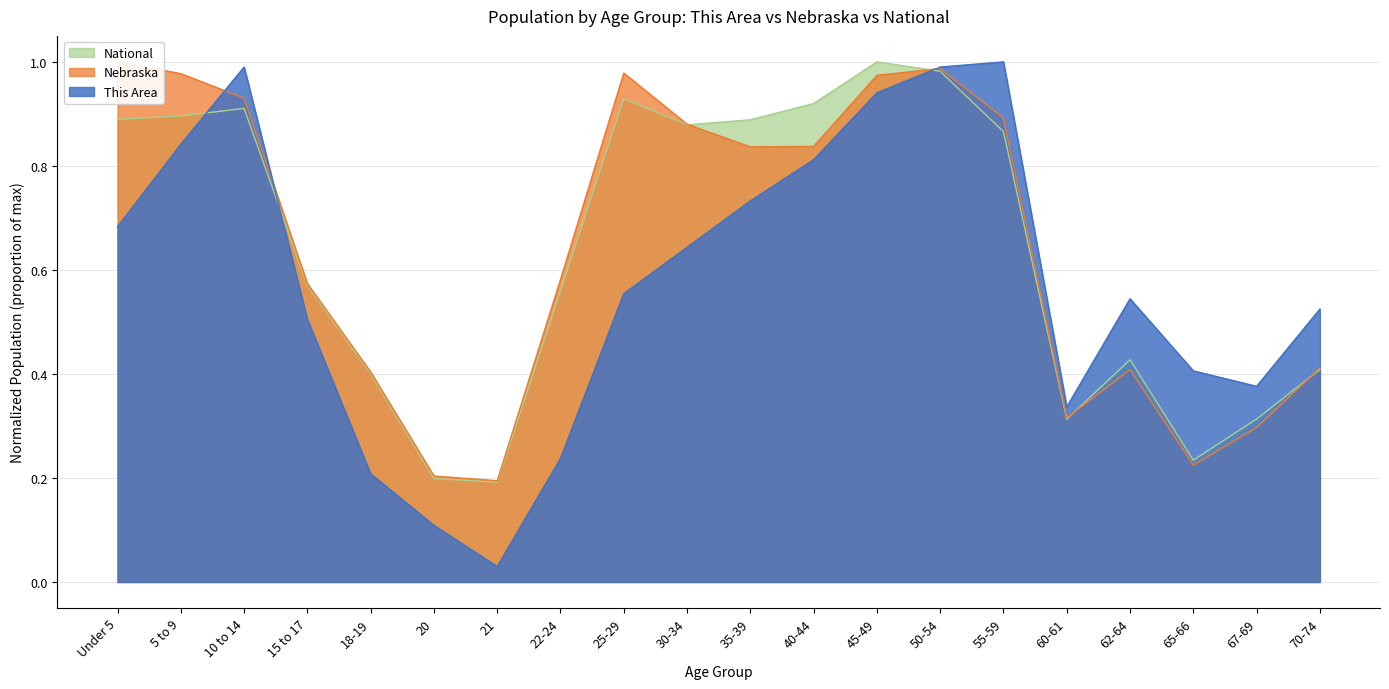

What is the difference between the Nebraska values at 67-69 and 50-54?

0.7